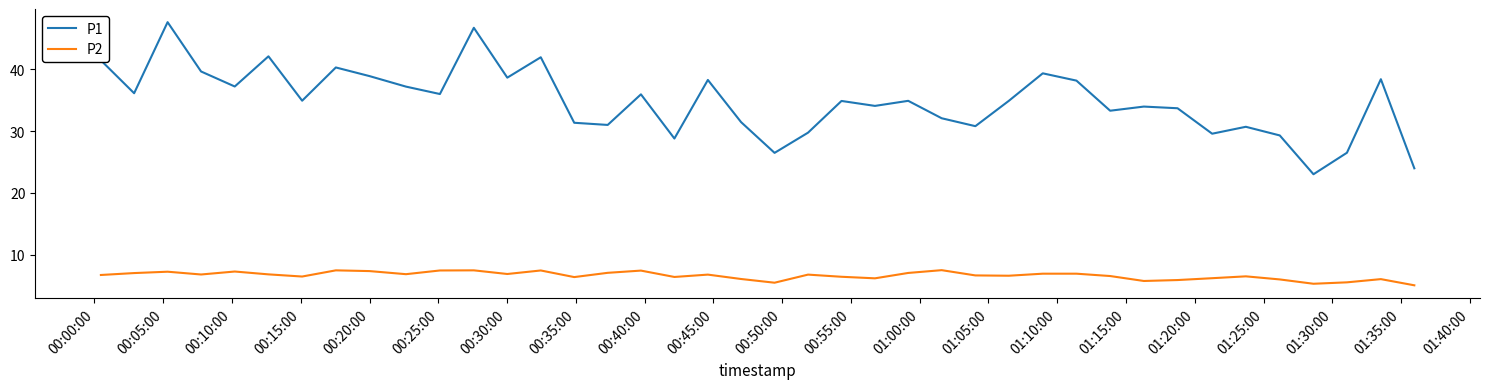

Which series has the widest spread of values?

P1